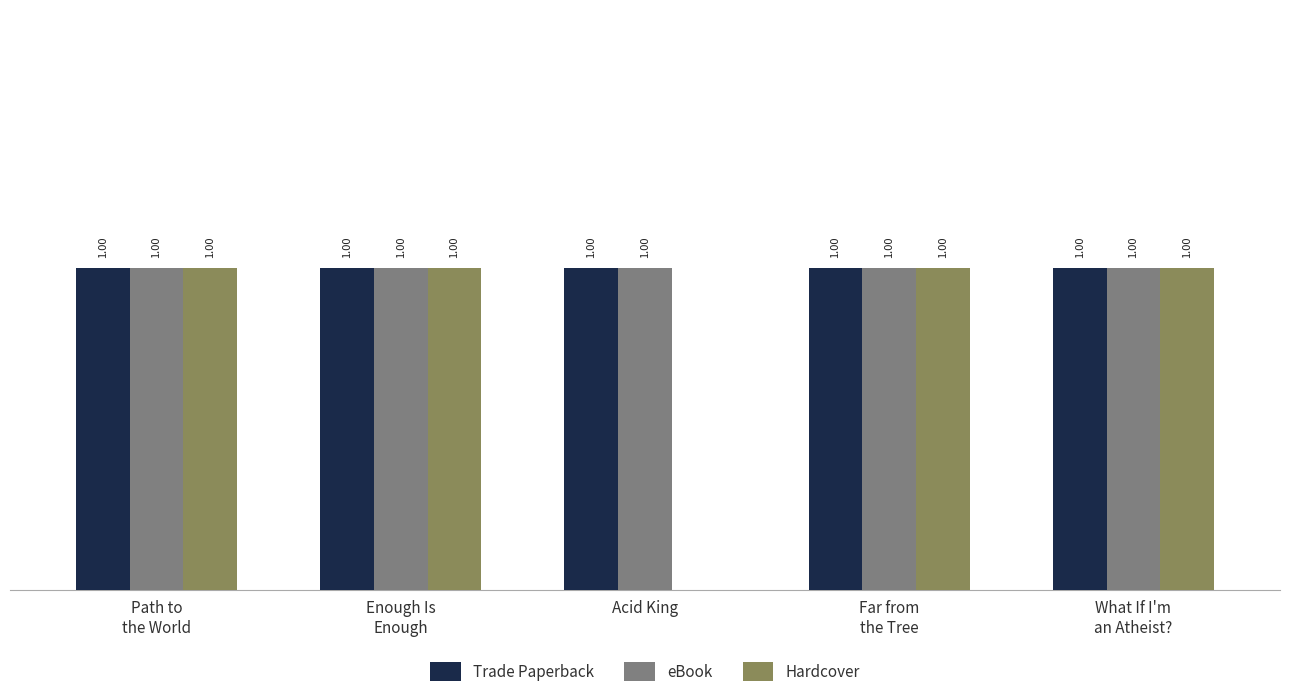

Where is Hardcover nearest to the value 0?

Acid King